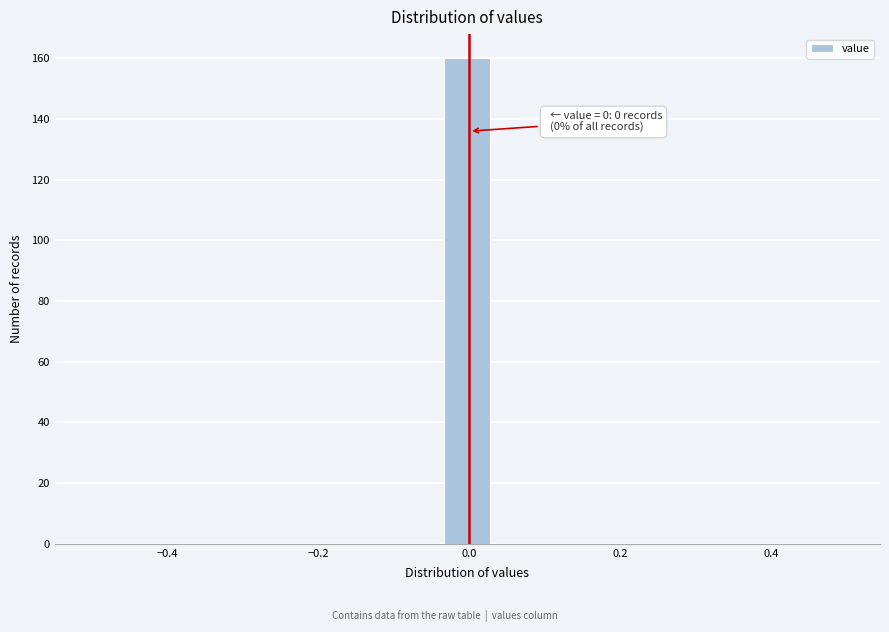

Around what value on the x-axis is the tallest bar? Give the approximate position of its centre, as read against the axis.

0.00